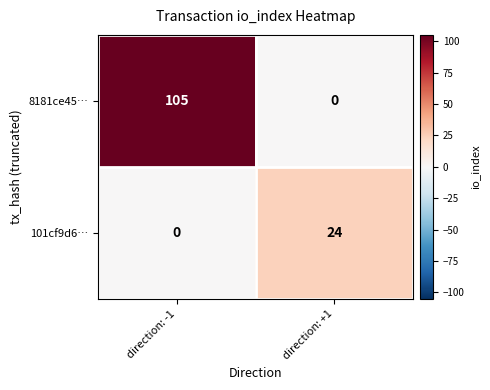

What is the difference between the 101cf9d6… values at direction: -1 and direction: +1?

24